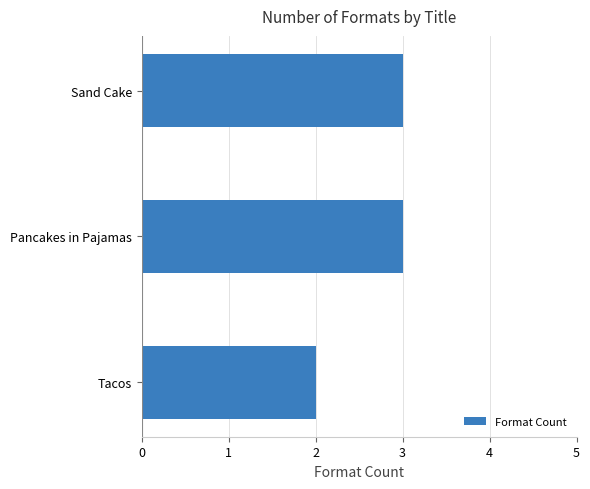

Count the values in the range 2 to 3.

3